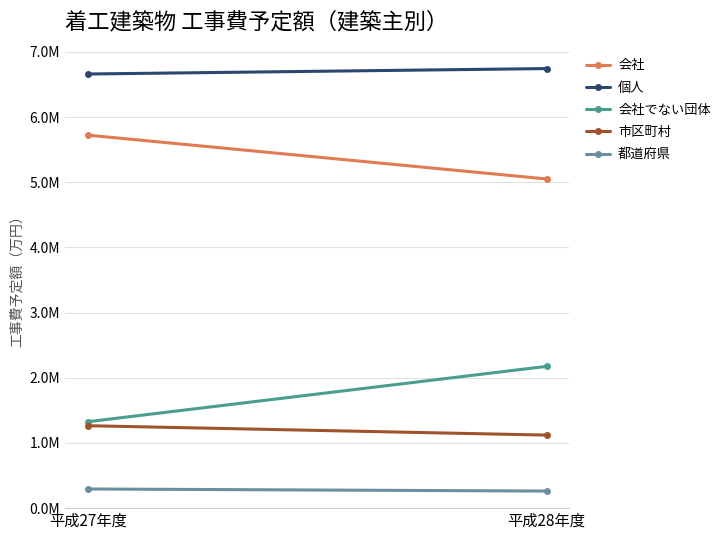

At which category does the chart reach its minimum across all series?

平成28年度